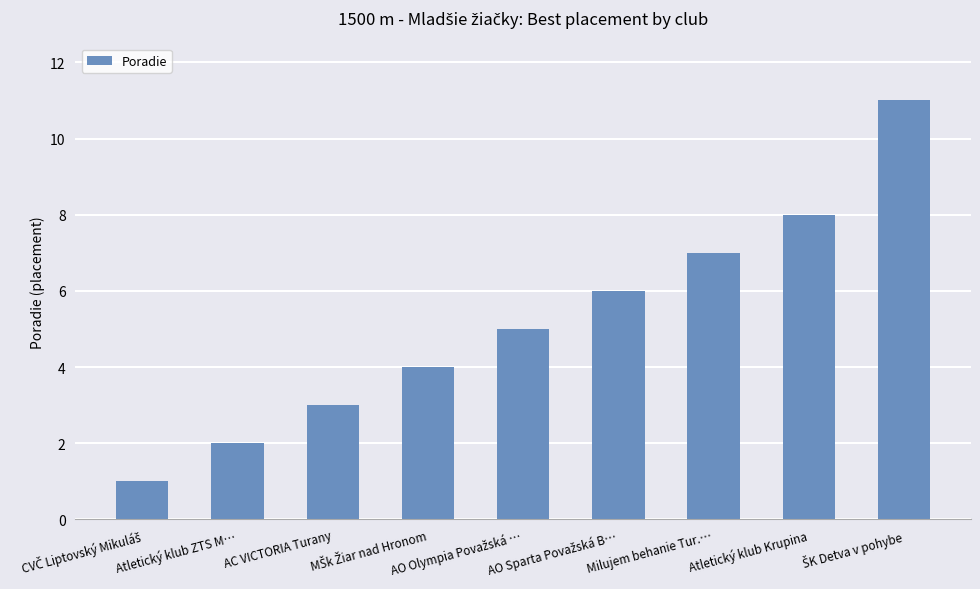

What is the minimum value shown in the chart?

1